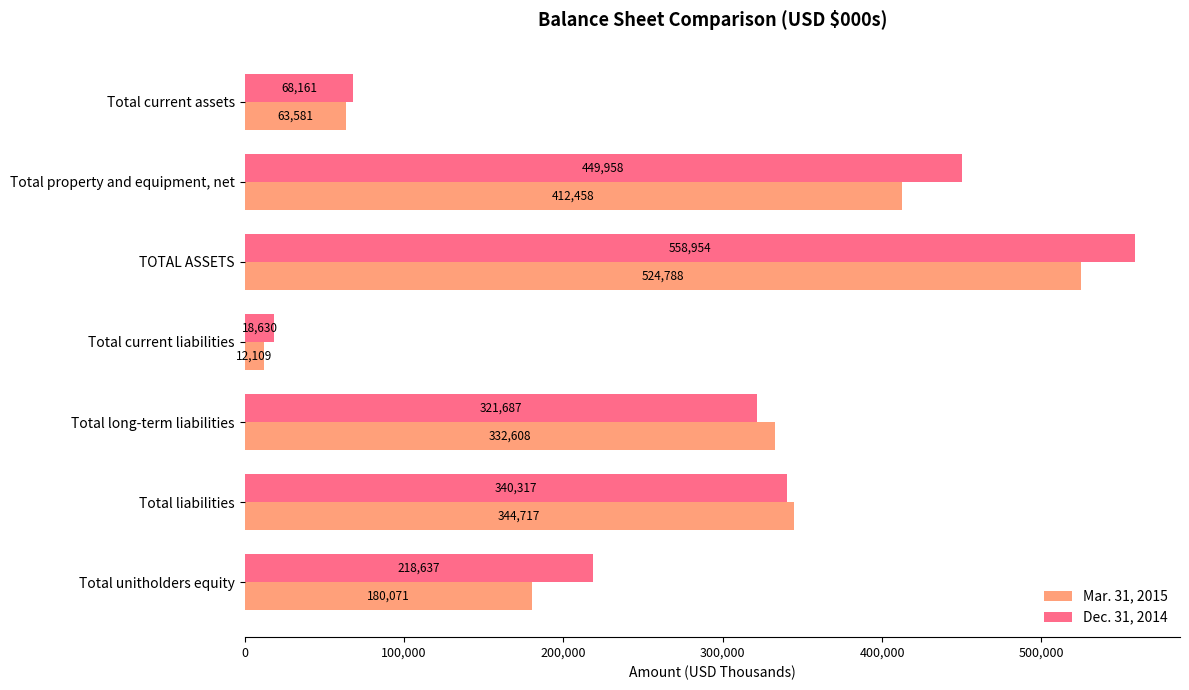

What is the total value across all series at Total long-term liabilities?

654295